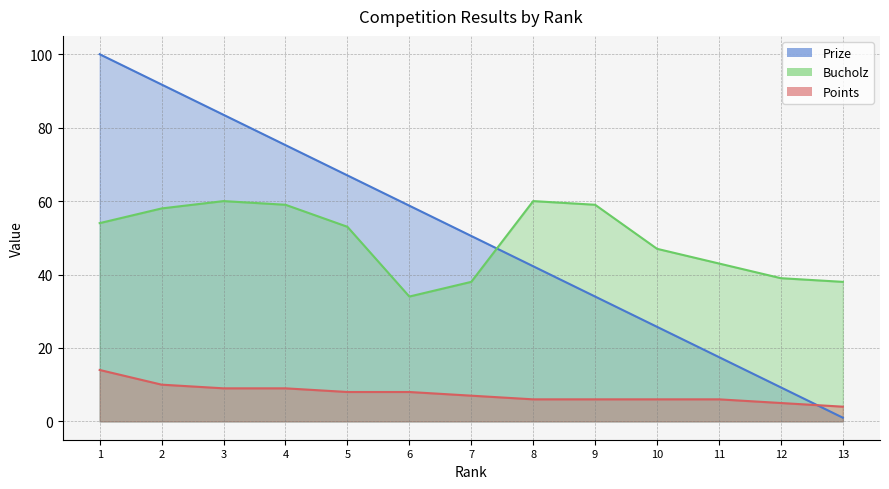

Reading left to right, extract all data points from this chart.

Prize: 100.0	91.8	83.5	75.2	67.0	58.8	50.5	42.2	34.0	25.8	17.5	9.2	1.0
Bucholz: 54.0	58.0	60.0	59.0	53.0	34.0	38.0	60.0	59.0	47.0	43.0	39.0	38.0
Points: 14.0	10.0	9.0	9.0	8.0	8.0	7.0	6.0	6.0	6.0	6.0	5.0	4.0